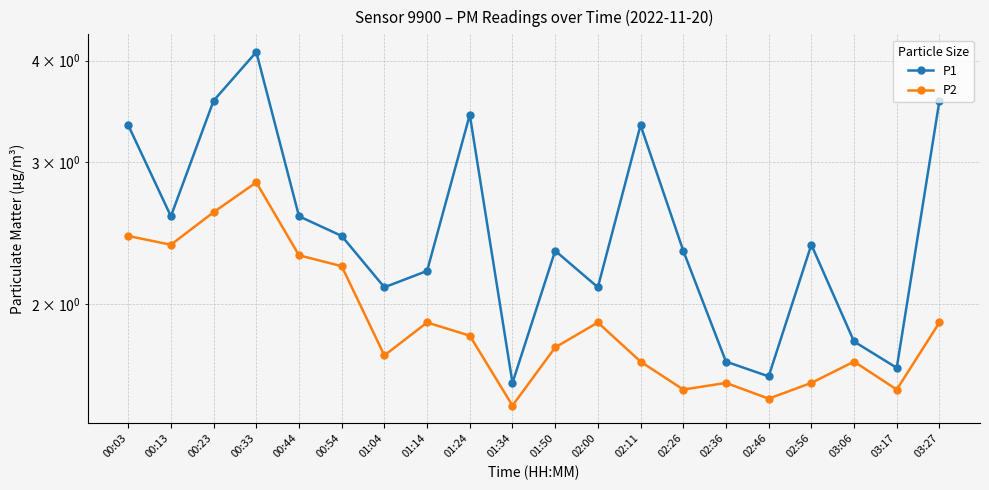

Count the number of categories in the chart.

20